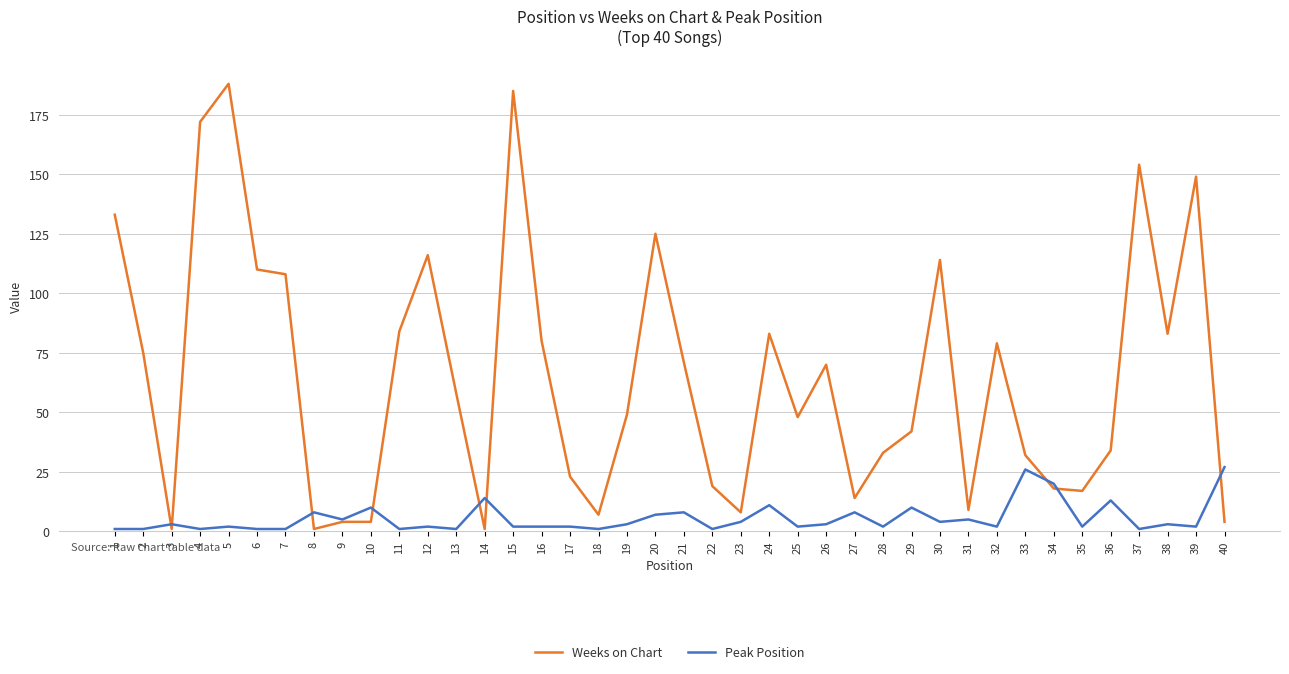

True or false: Peak Position has a value of 10 at 29.

True